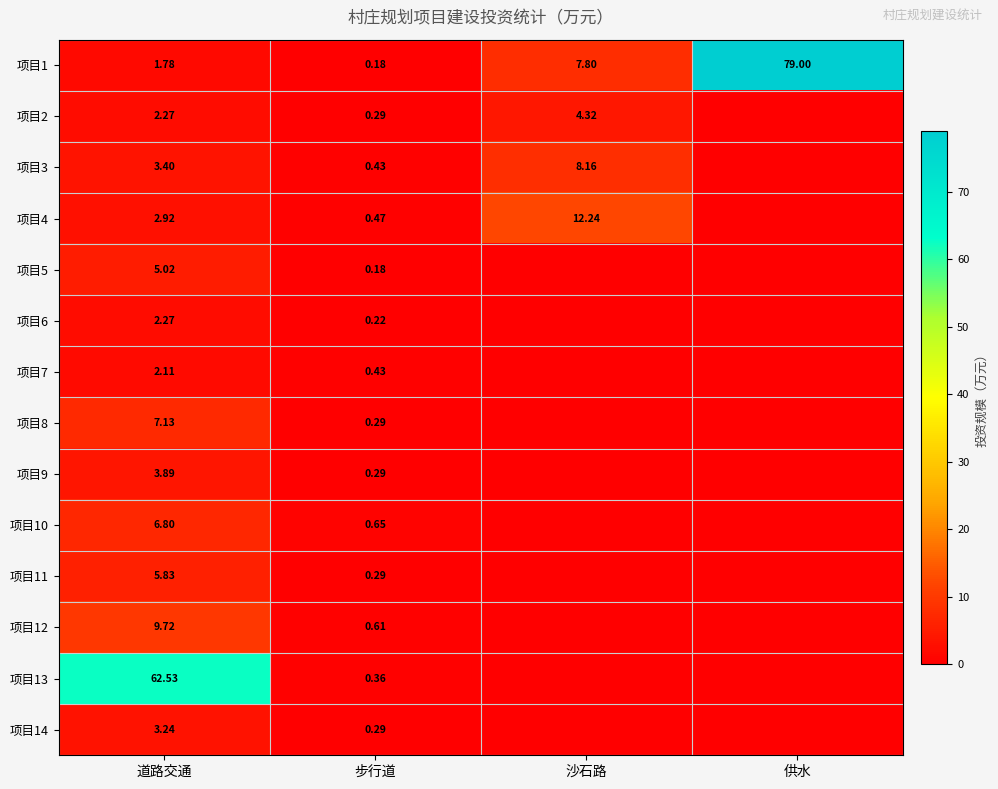

Between 沙石路 and 步行道, which is larger?

沙石路